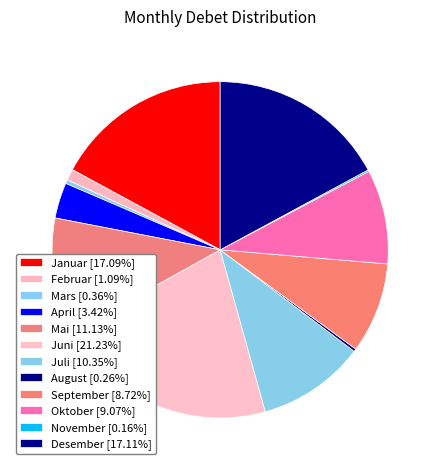

To the nearest percent, what is the average slice percentage?

8%